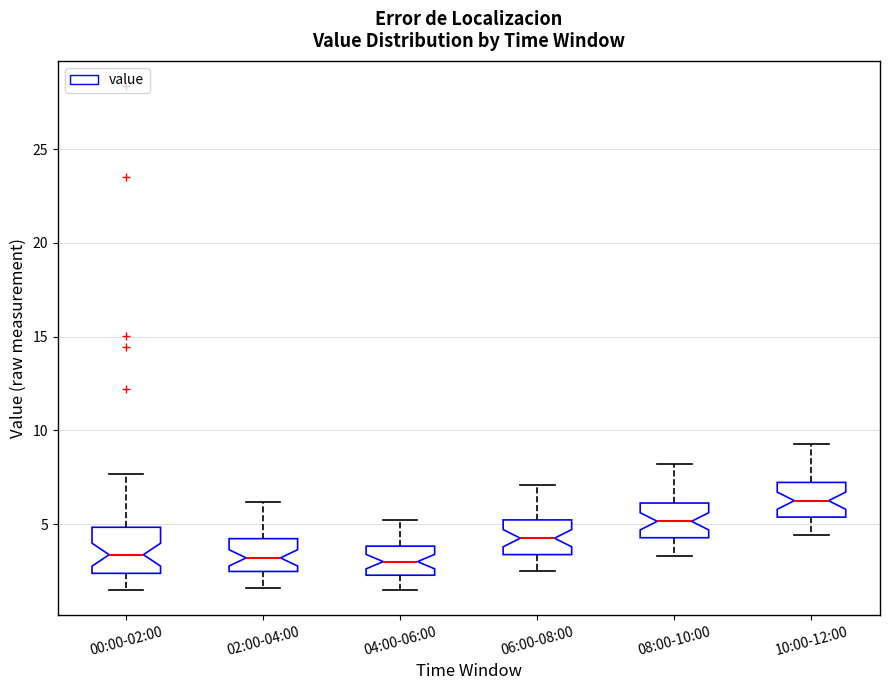

Reading left to right, read every box against the y-axis: the position of its median line, the range the box covers, and the ends of its whiskers. The values are not printed on the chart, so give them approximately, as read against the axis.

00:00-02:00: median 3.5, box 2.5 to 5.0, whiskers 1.5 to 7.5
02:00-04:00: median 3.0, box 2.5 to 4.0, whiskers 1.5 to 6.0
04:00-06:00: median 3.0, box 2.5 to 4.0, whiskers 1.5 to 5.0
06:00-08:00: median 4.5, box 3.5 to 5.0, whiskers 2.5 to 7.0
08:00-10:00: median 5.0, box 4.5 to 6.0, whiskers 3.5 to 8.0
10:00-12:00: median 6.5, box 5.5 to 7.0, whiskers 4.5 to 9.5